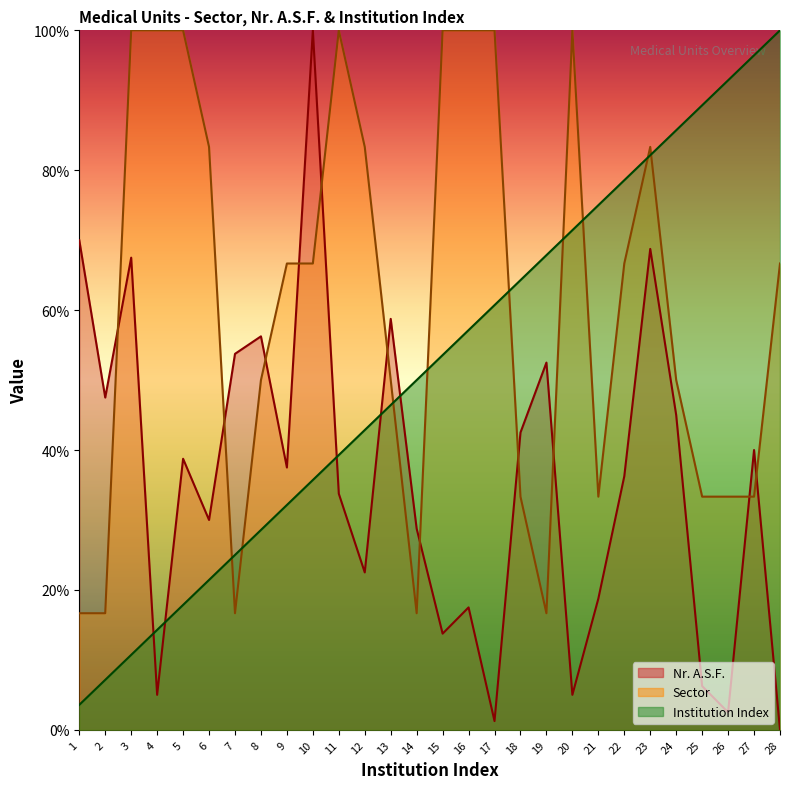

How many interior local peaks does the Sector series have?

3